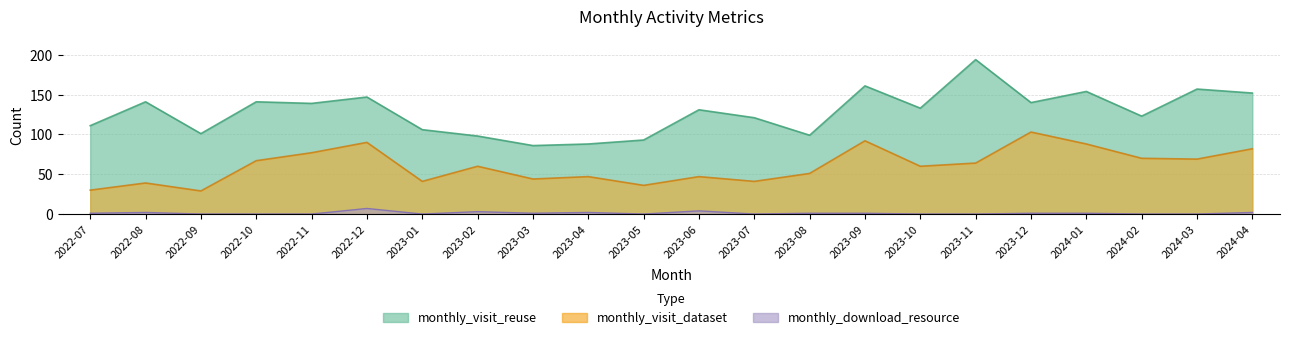

What is the lowest value of the monthly_visit_reuse series?

86